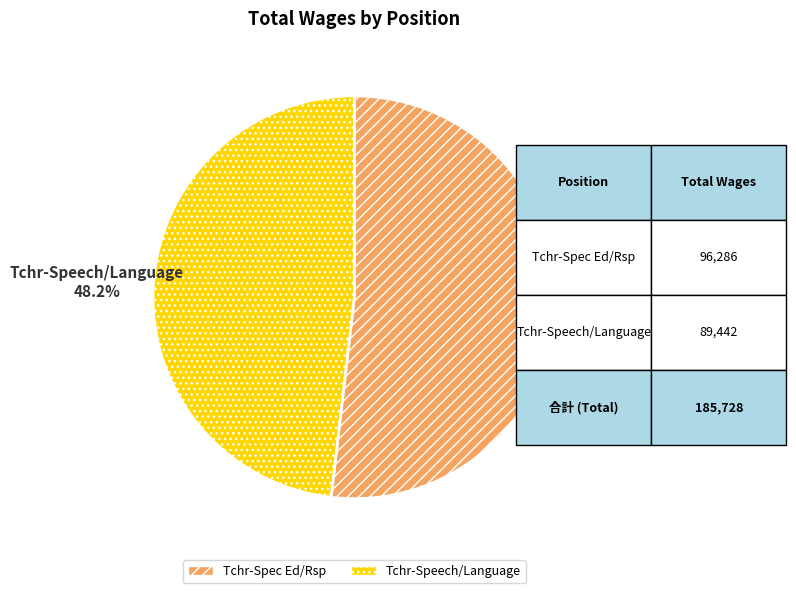

Rank the categories by value from lowest to highest.

Tchr-Speech/Language, Tchr-Spec Ed/Rsp